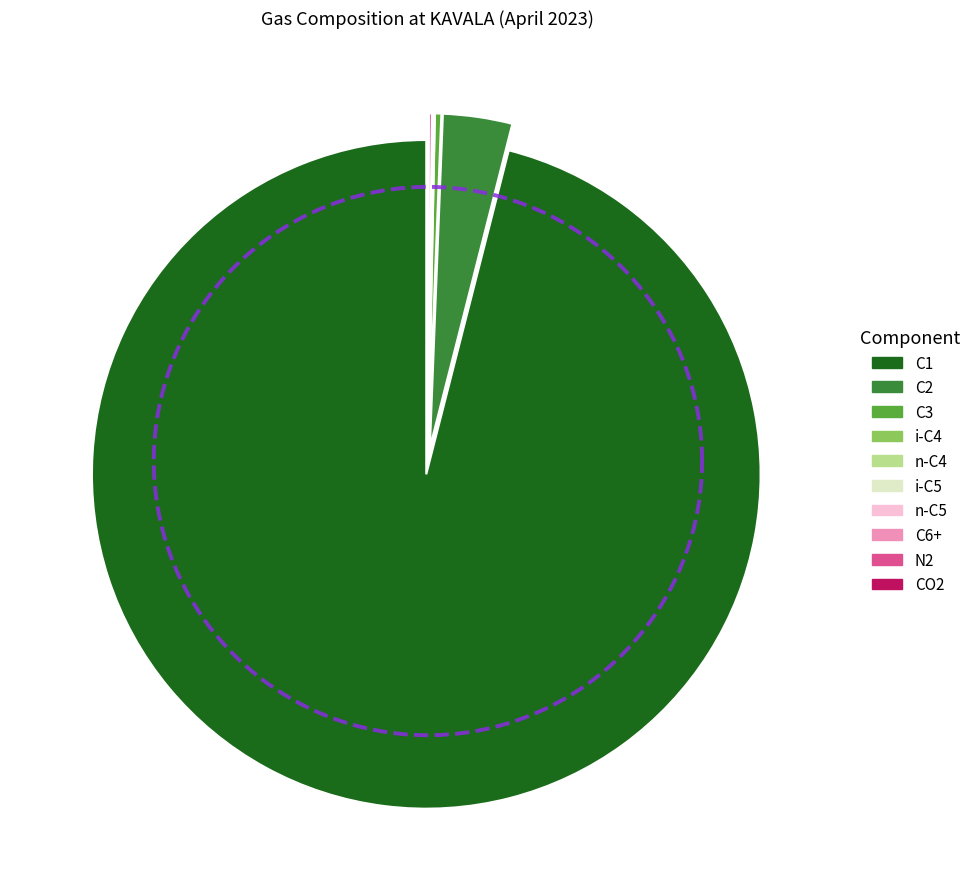

To the nearest percent, what is the difference between the C1 and C3 slice percentages?

96%